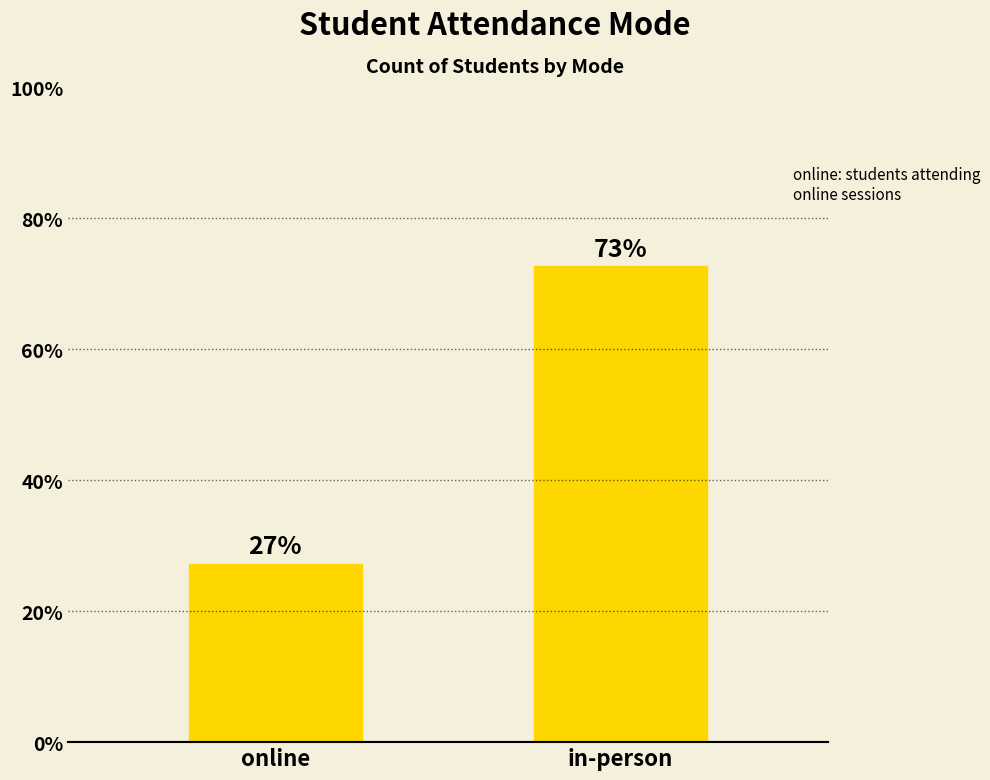

Is it true that the value at in-person is 72.7?

True